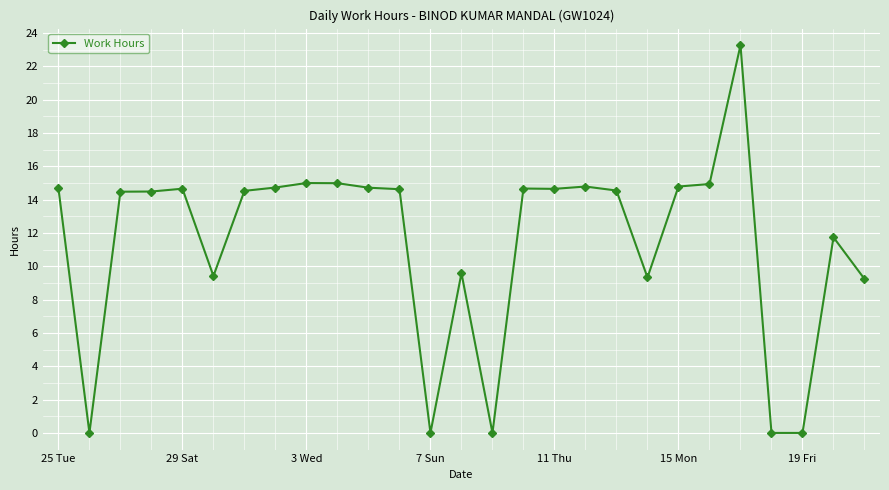

True or false: there are more than 2 points higher than both neighbors.

True